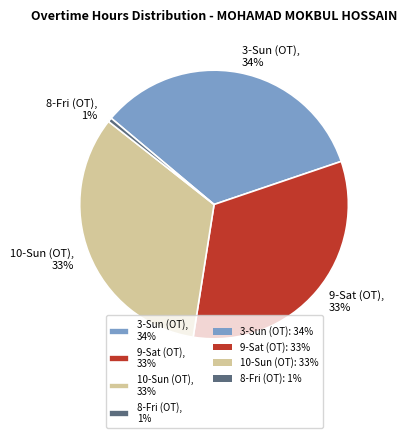

To the nearest percent, what portion does 9-Sat (OT) represent?

33%